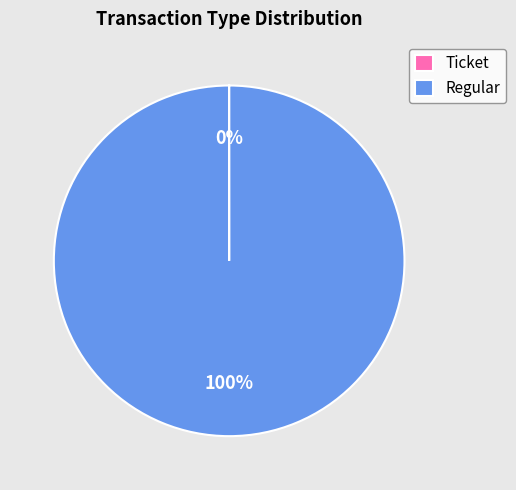

To the nearest percent, what is the average slice percentage?

50%